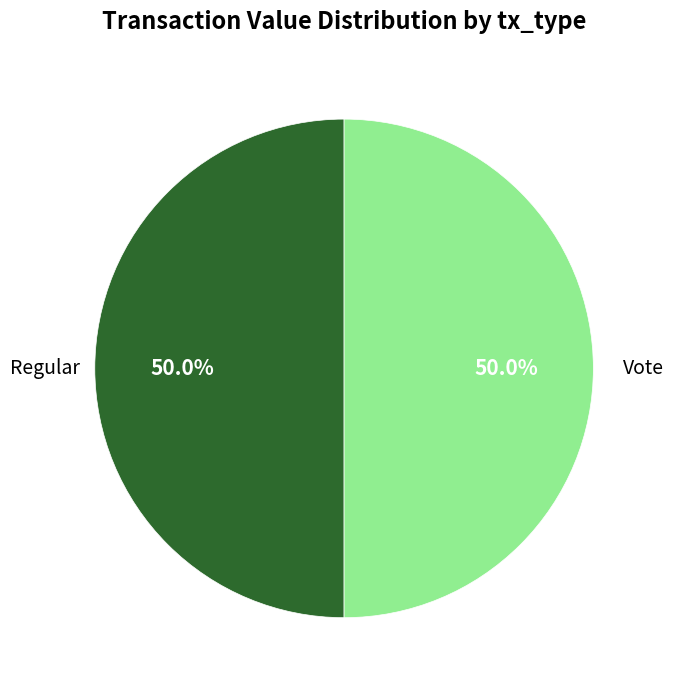

Which slice is the smallest?

Regular (io_index=0)